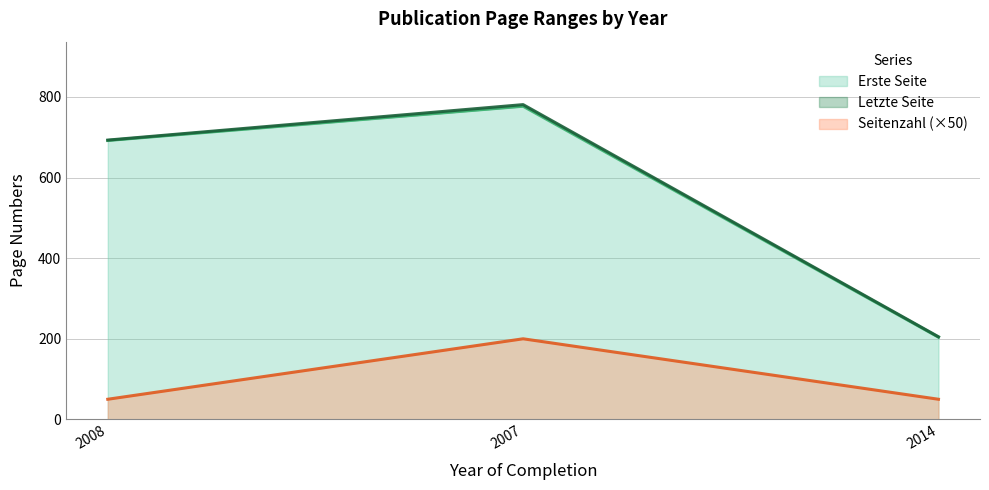

The value of Seitenzahl at 2007 is 105. True or false?

False